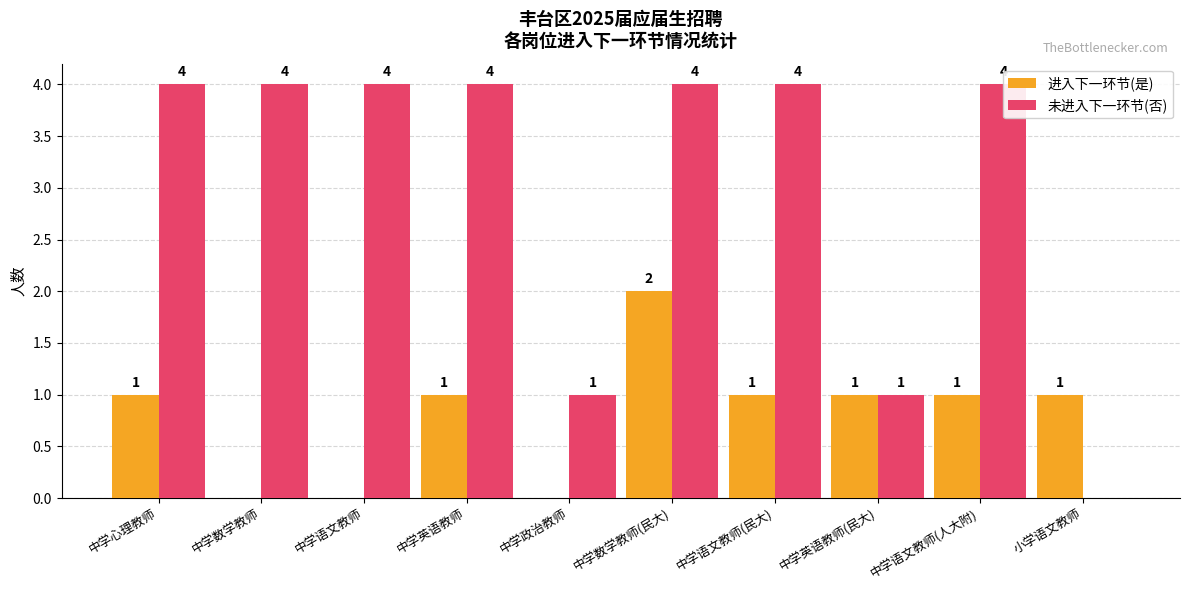

Where is 未进入下一环节(否) nearest to the value 2?

中学政治教师